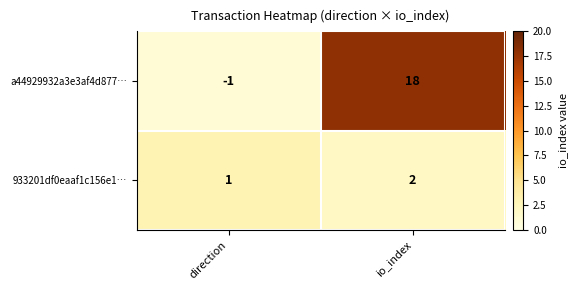

What is the maximum value shown in the chart?

18